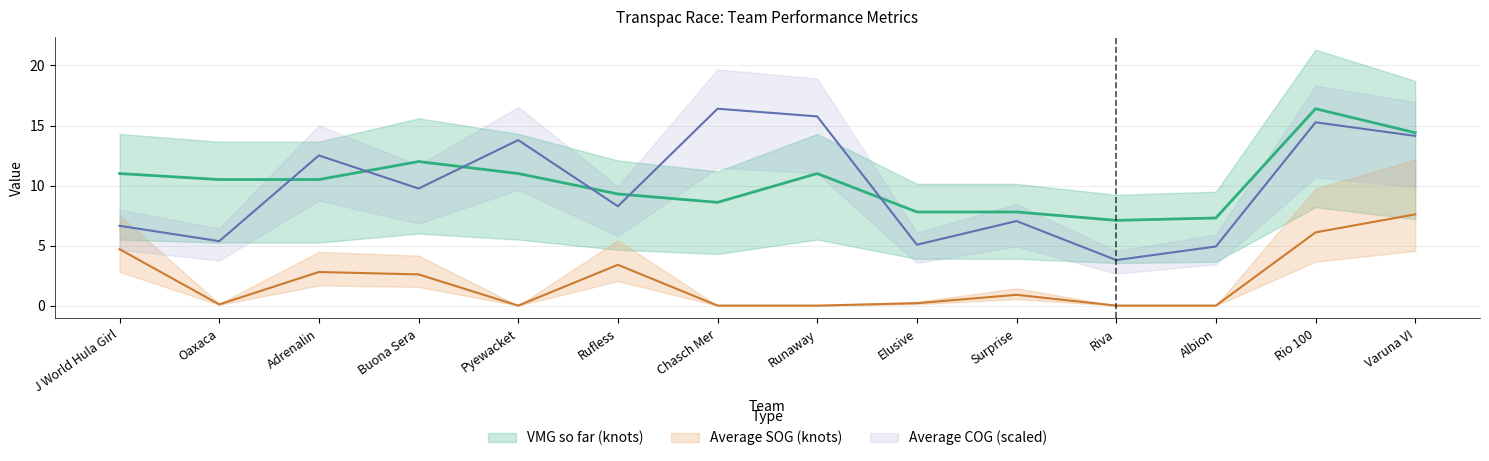

Reading left to right, what are all the values shown in this chart?

Average SOG (knots): 4.7	0.1	2.8	2.6	0.0	3.4	0.0	0.0	0.2	0.9	0.0	0.0	6.1	7.6
VMG so far (knots): 11.0	10.5	10.5	12.0	11.0	9.3	8.6	11.0	7.8	7.8	7.1	7.3	16.4	14.4
Average COG: 6.6	5.4	12.5	9.8	13.8	8.3	16.4	15.8	5.1	7.0	3.8	4.9	15.3	14.1